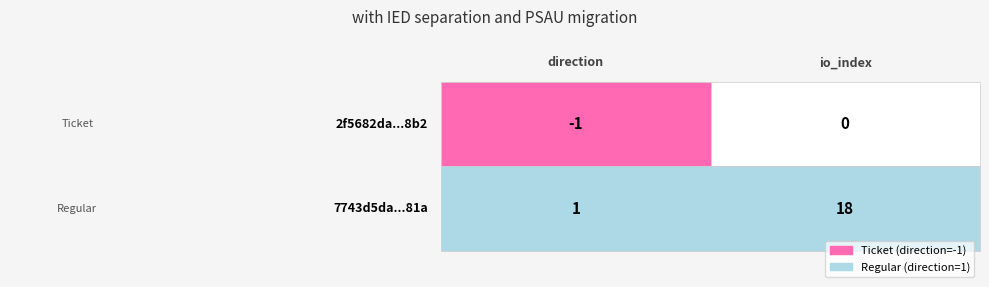

The 7743d5da15890763288570459101359a087de81 series shows 1 at direction. True or false?

True